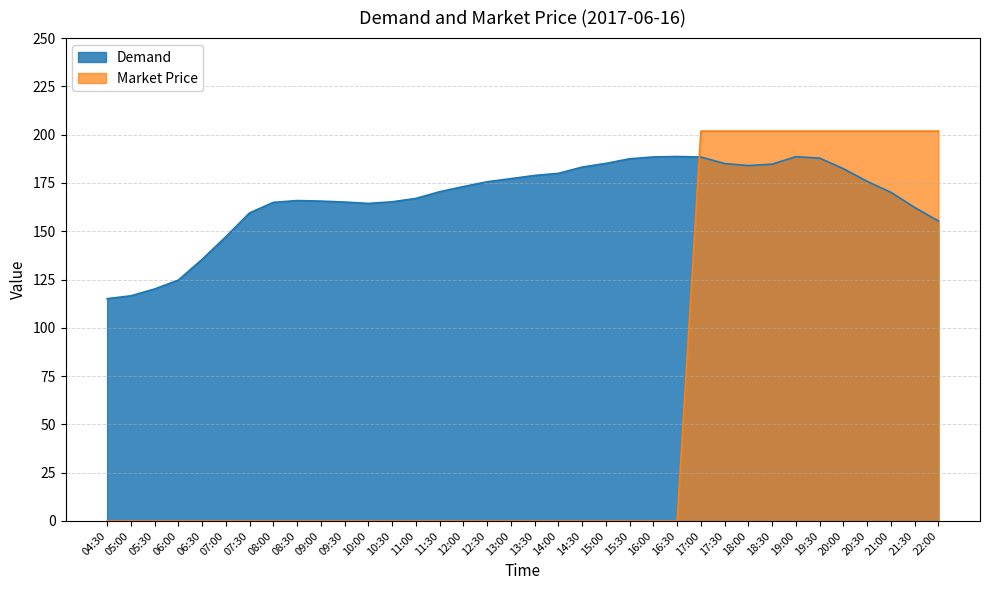

What position from the left is 08:30?

9